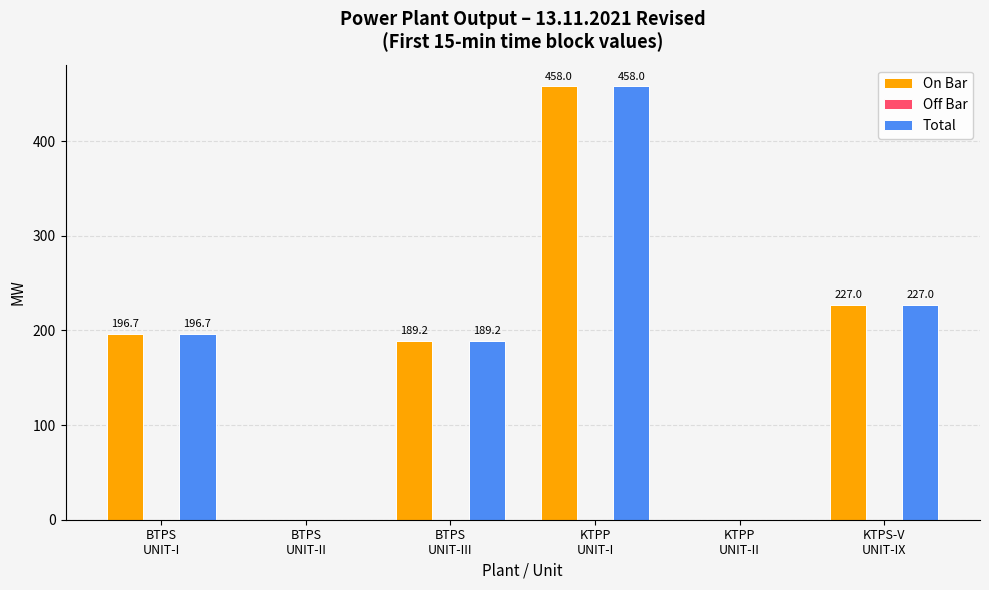

How many positive values does the On Bar series have?

4